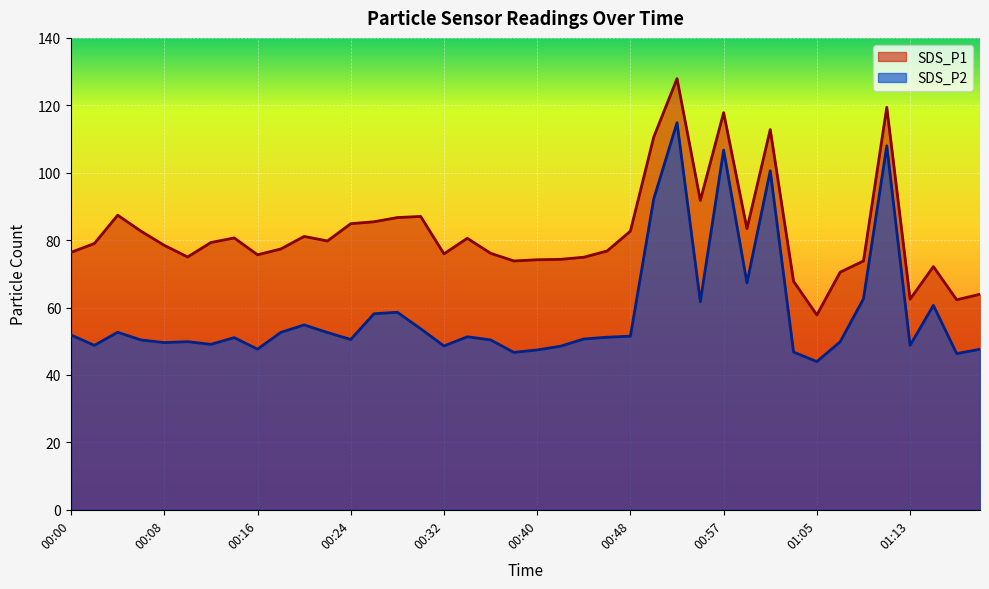

What is the total value across all series at 00:46?

128.0